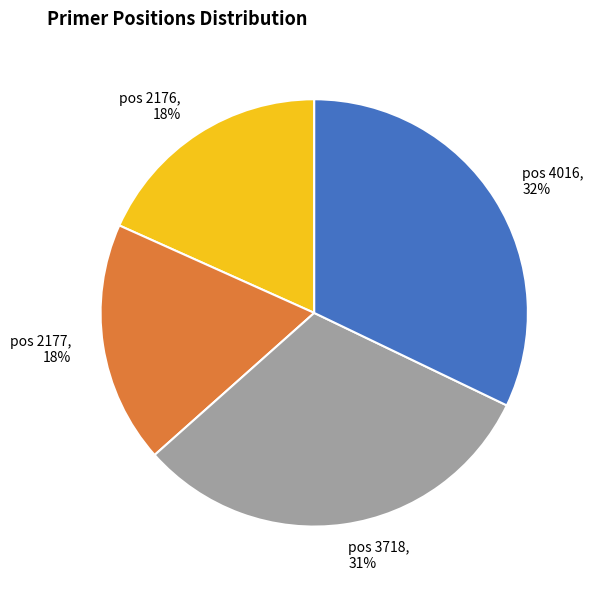

True or false: pos 2177, 18% accounts for 11% of the total.

False